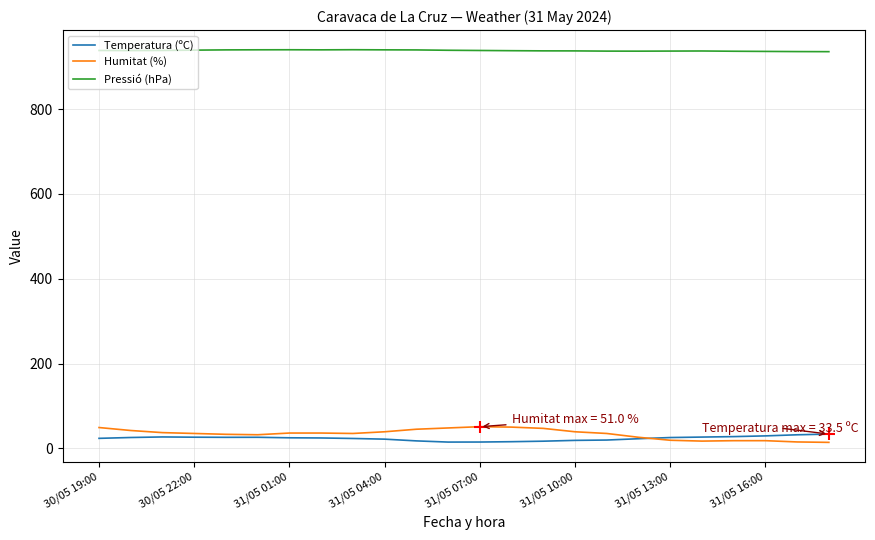

What is the maximum value shown in the chart?

940.4